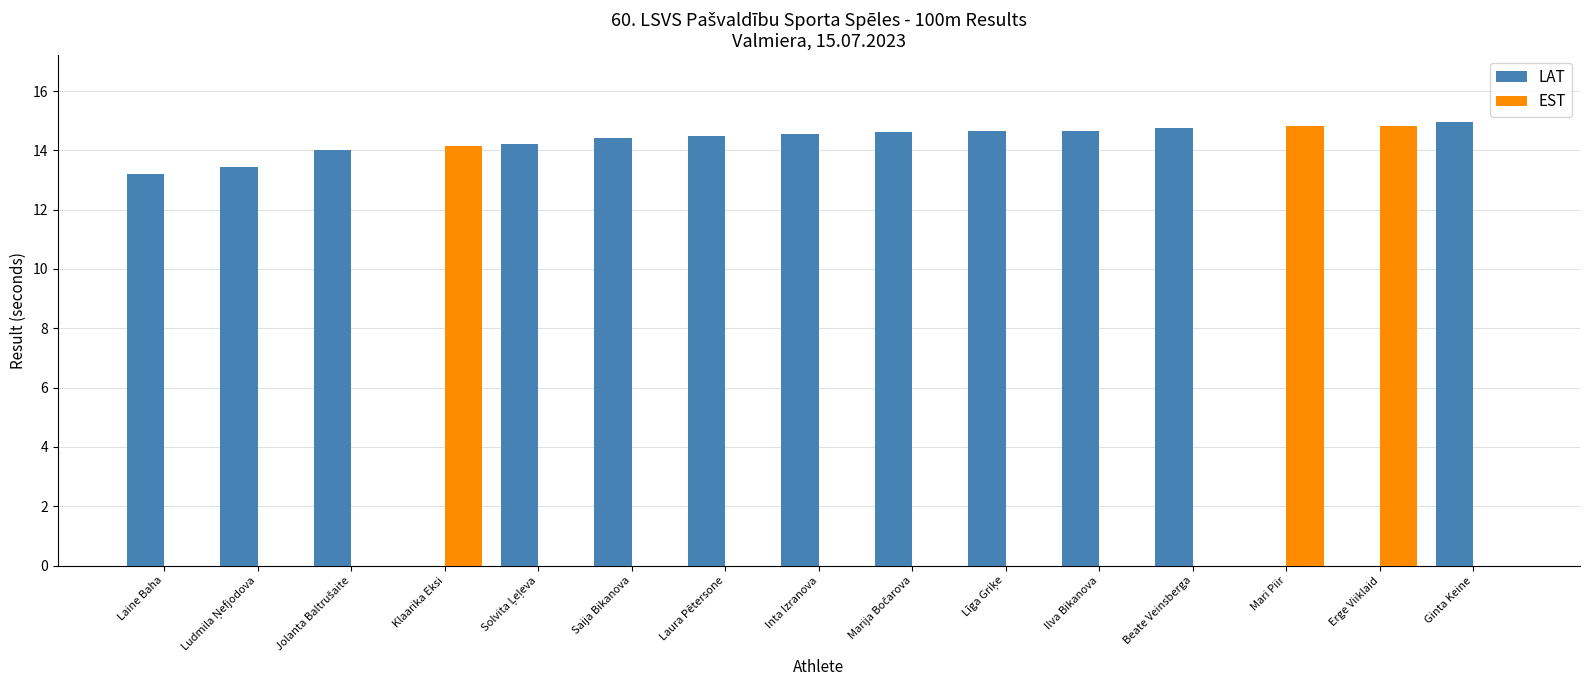

Which series has the largest total across all categories?

LAT